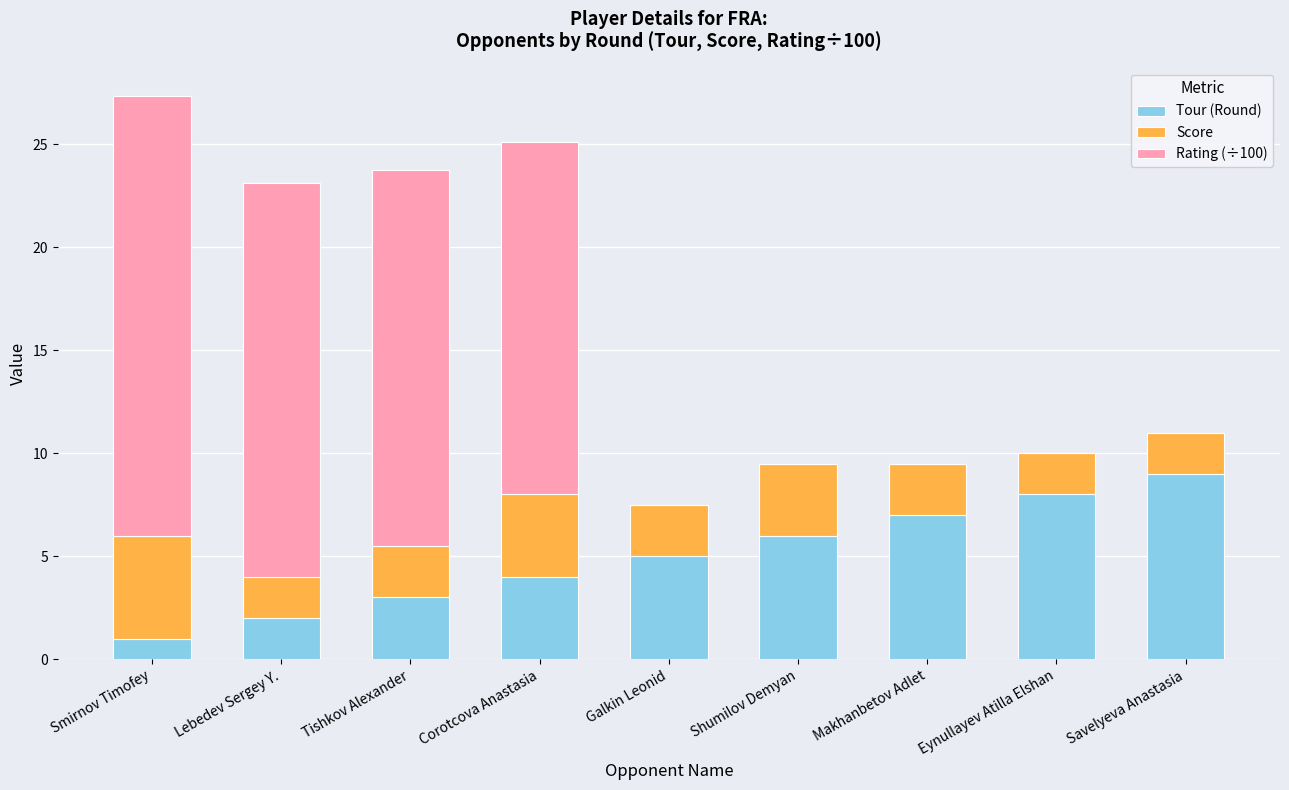

What is the sum of the Tour (Round) values at Savelyeva Anastasia and Makhanbetov Adlet?

16.0